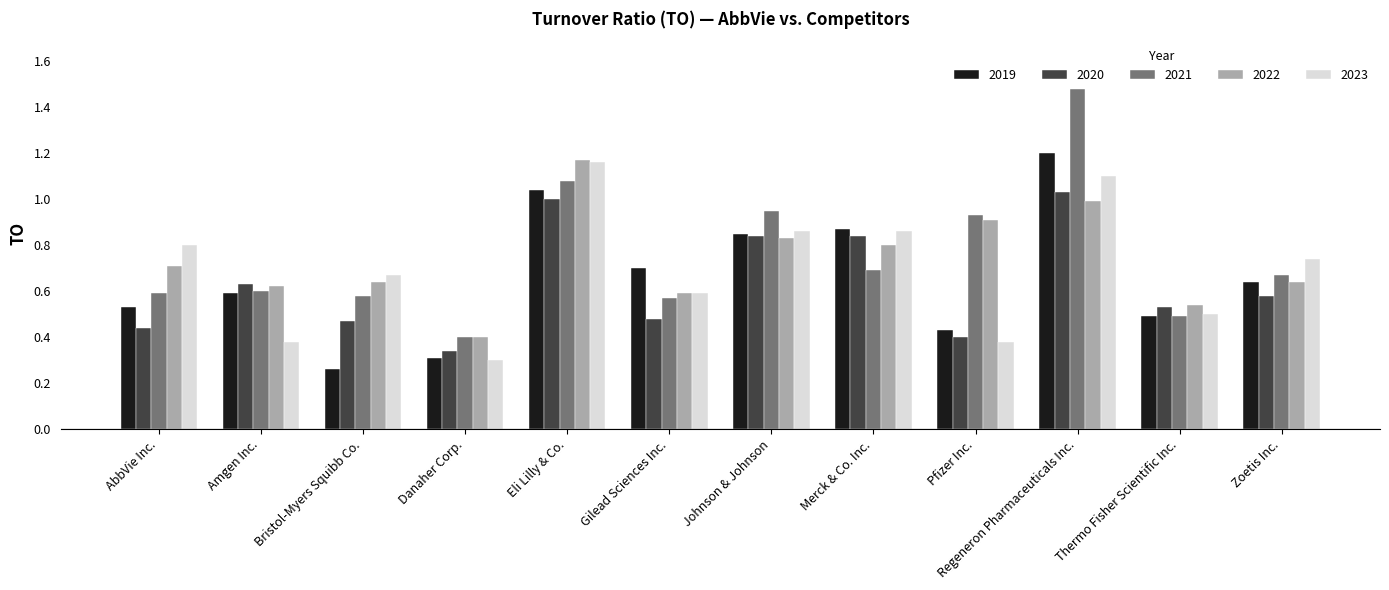

How many bars are there in total?

60